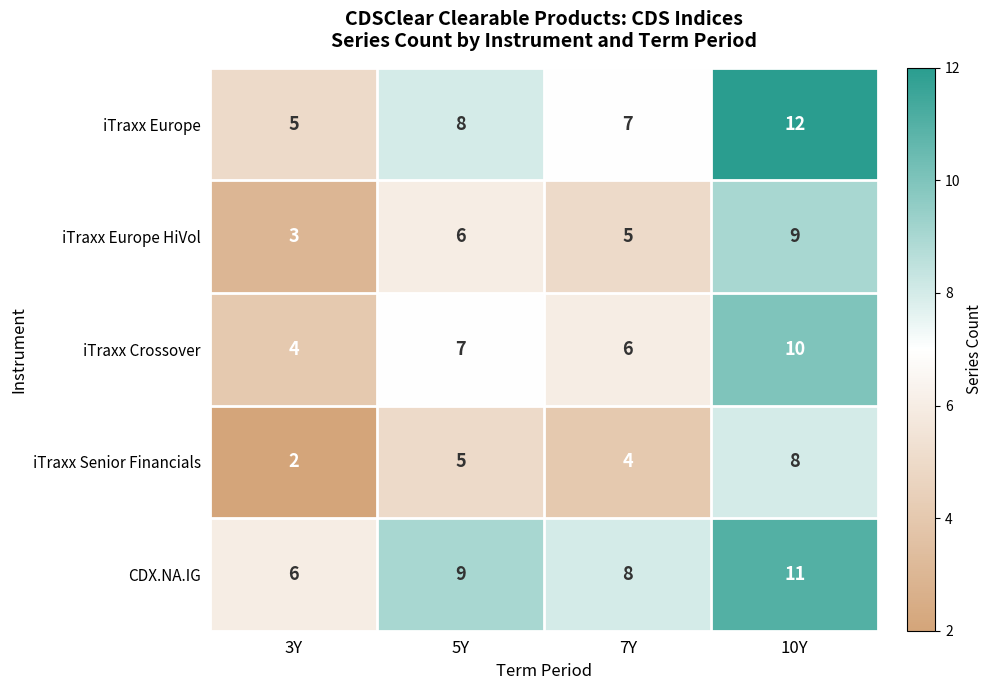

Reading right to left, transcribe all the data shown in this chart.

iTraxx Europe: 12	7	8	5
iTraxx Europe HiVol: 9	5	6	3
iTraxx Crossover: 10	6	7	4
iTraxx Senior Financials: 8	4	5	2
CDX.NA.IG: 11	8	9	6